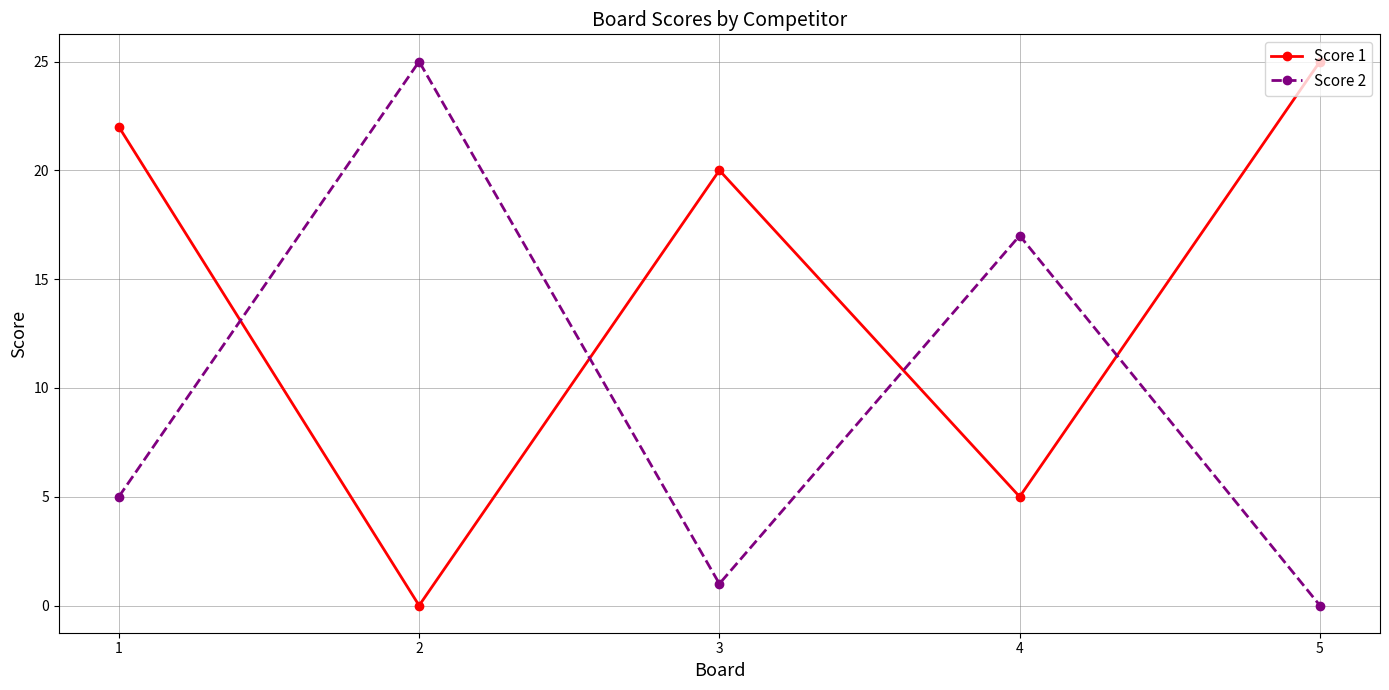

Which category has the highest value in the Score 2 series?

2